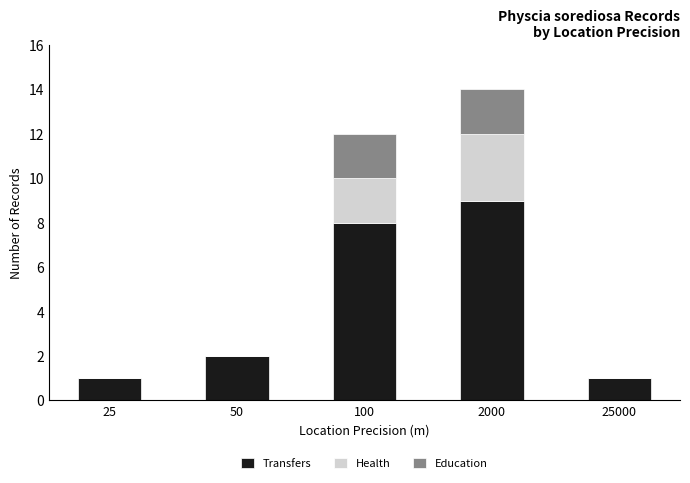

How many distinct data groups are displayed?

3